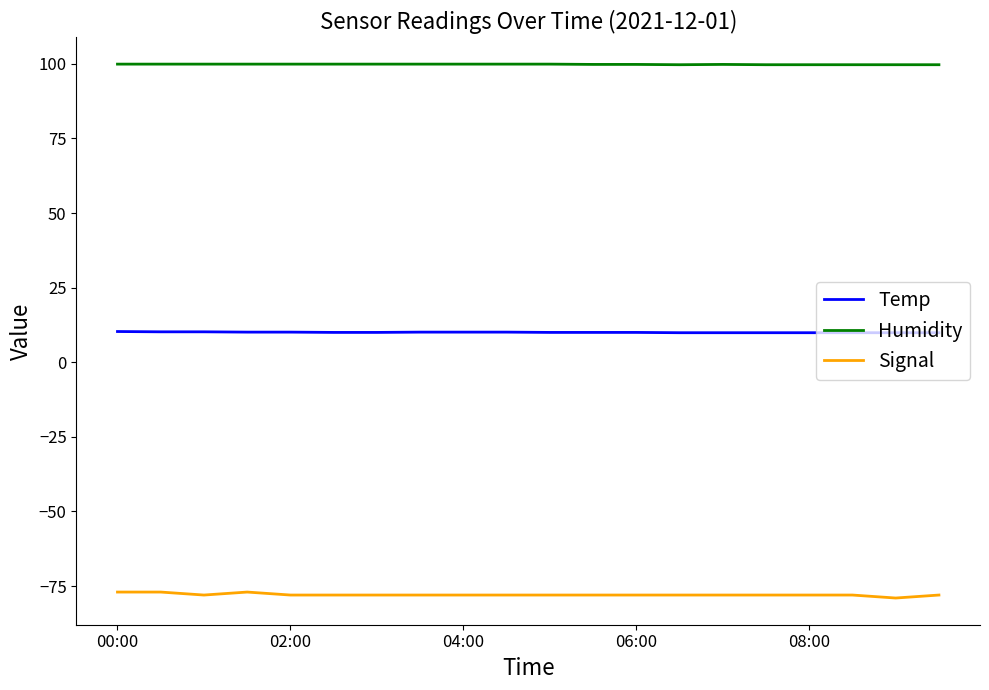

True or false: Signal and Humidity cross at least once.

False